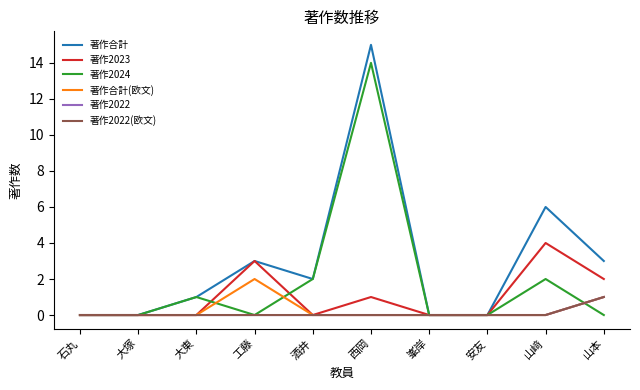

What is the difference between the maximum and minimum values in the 著作合計(欧文) series?

2